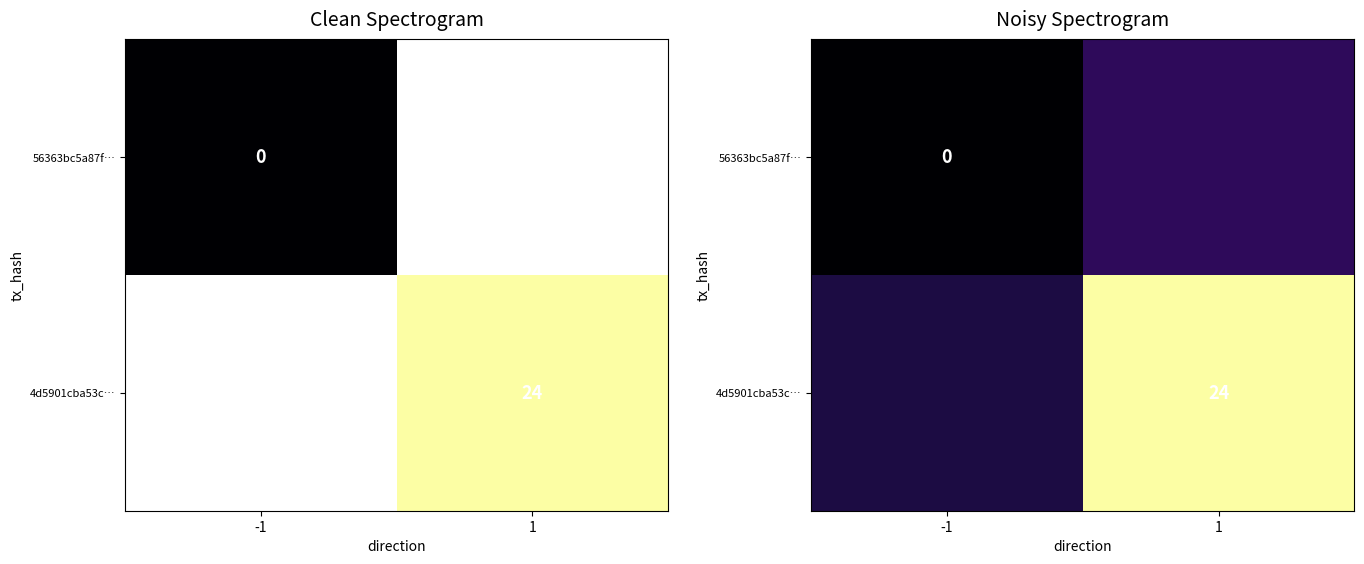

What is the total value across all series at -1?

4.9